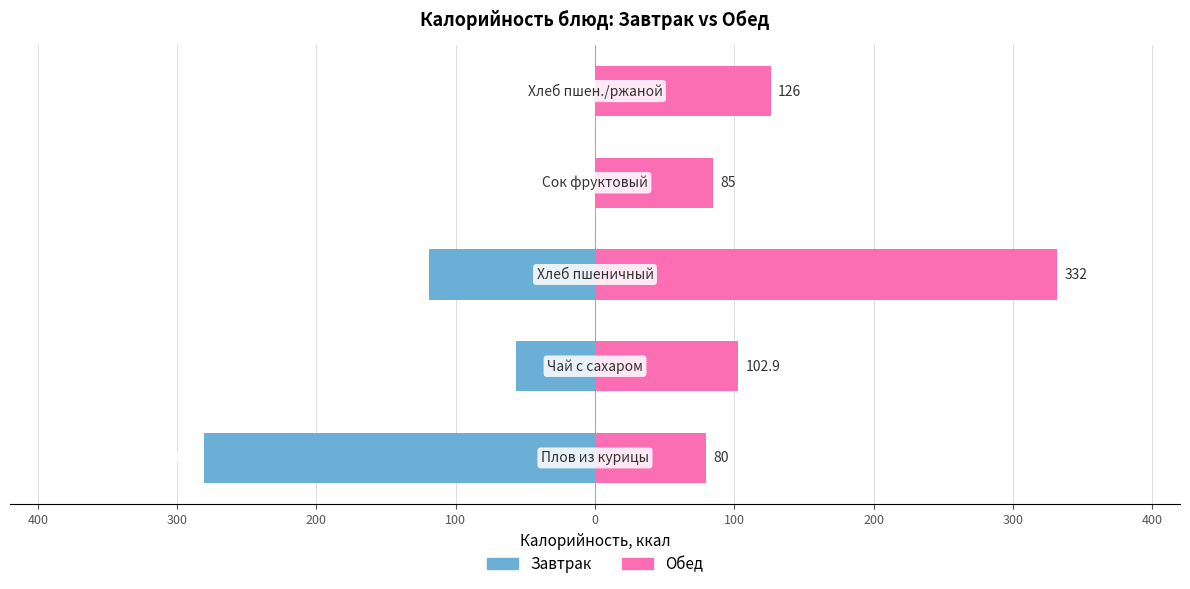

What is the value of the Обед bar at the 4th from the left?

85.0